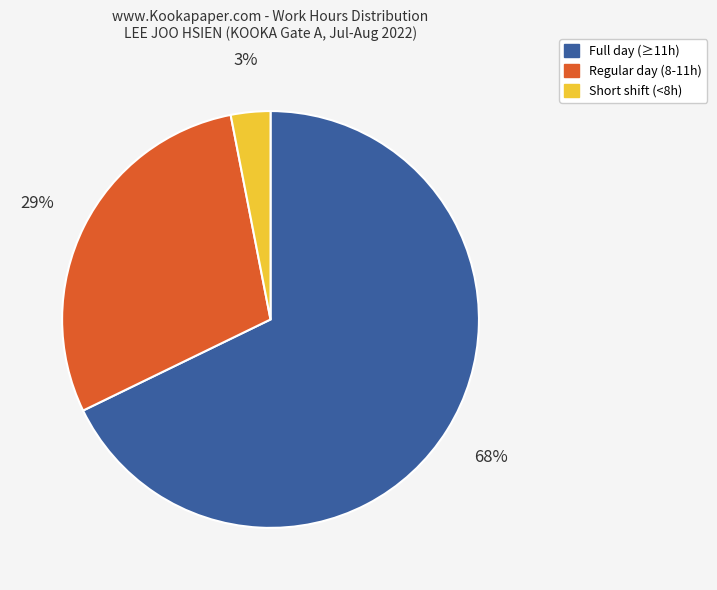

Does any single category account for the majority?

Yes